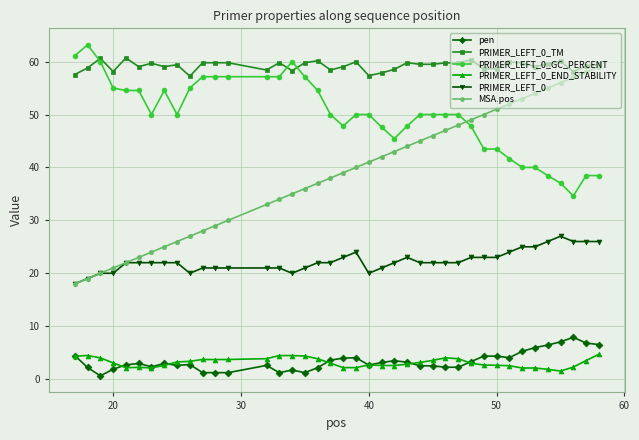

What is the value of the MSA.pos point at the 25th from the left?

44.0